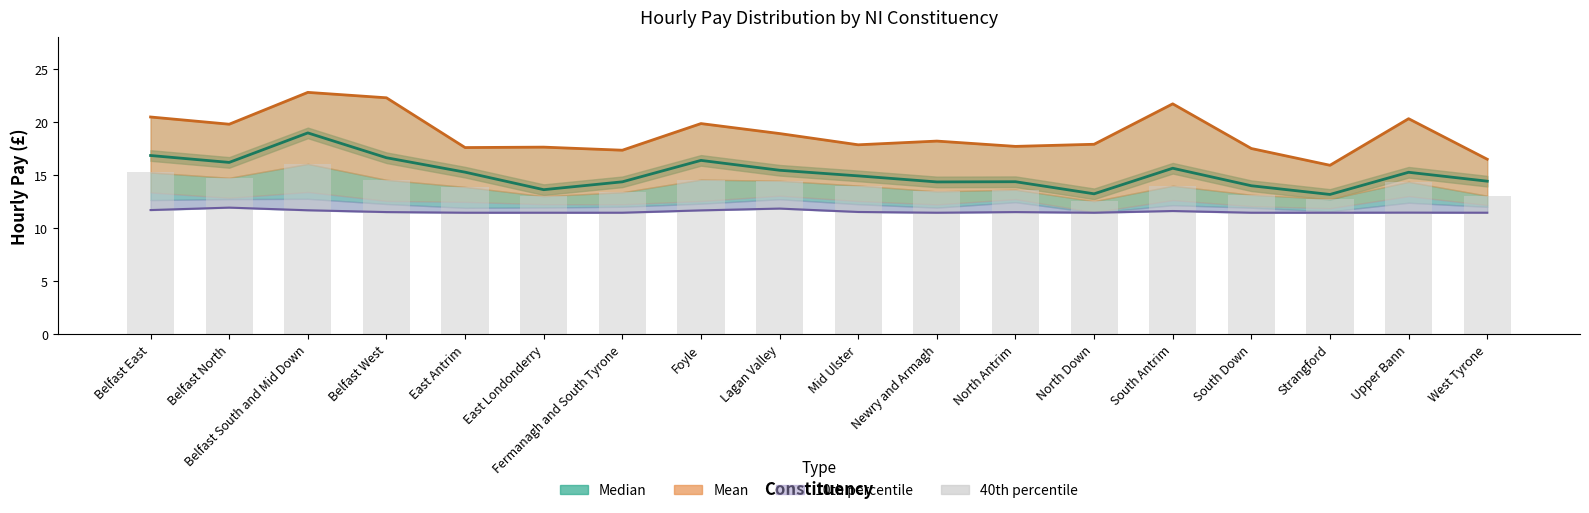

At which category does the chart reach its minimum across all series?

East Antrim